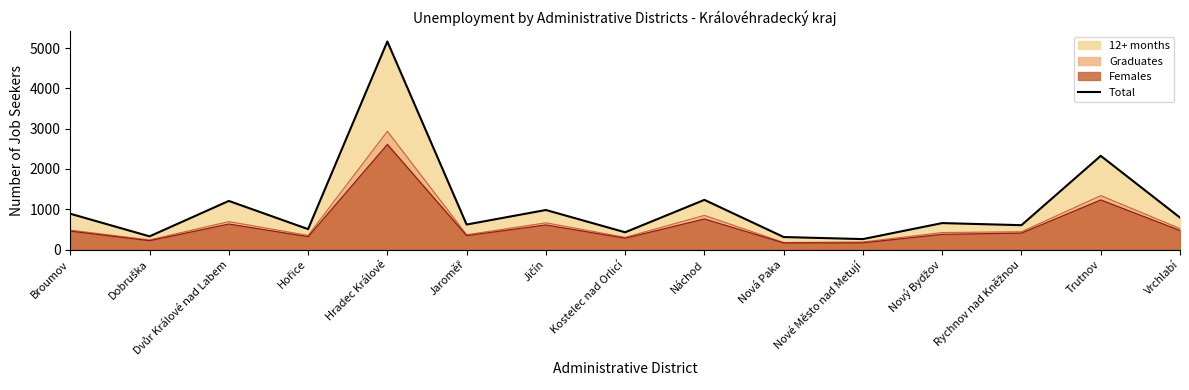

What is the change in value from Dvůr Králové nad Labem to Hořice?

-700